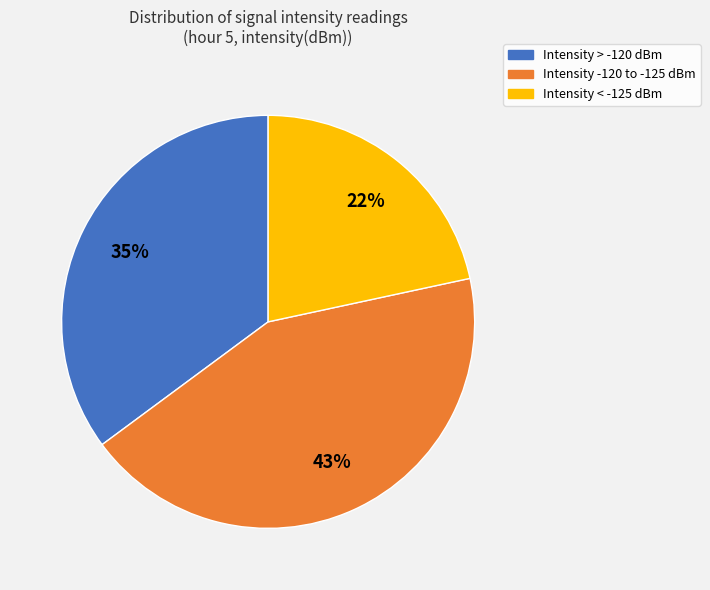

How many segments does this pie chart have?

3